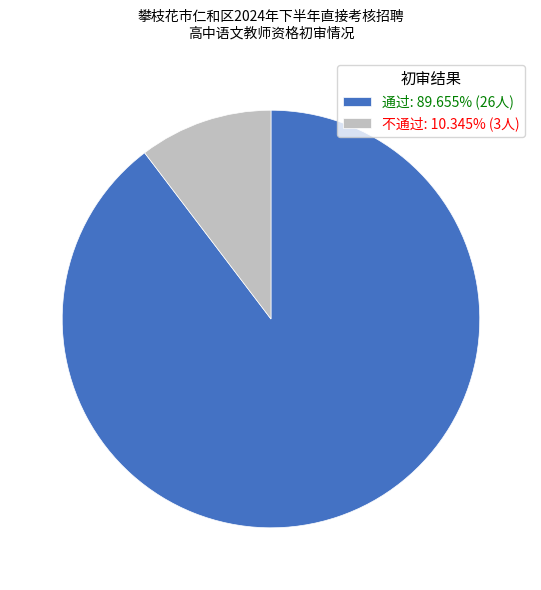

True or false: 通过 accounts for 90% of the total.

True